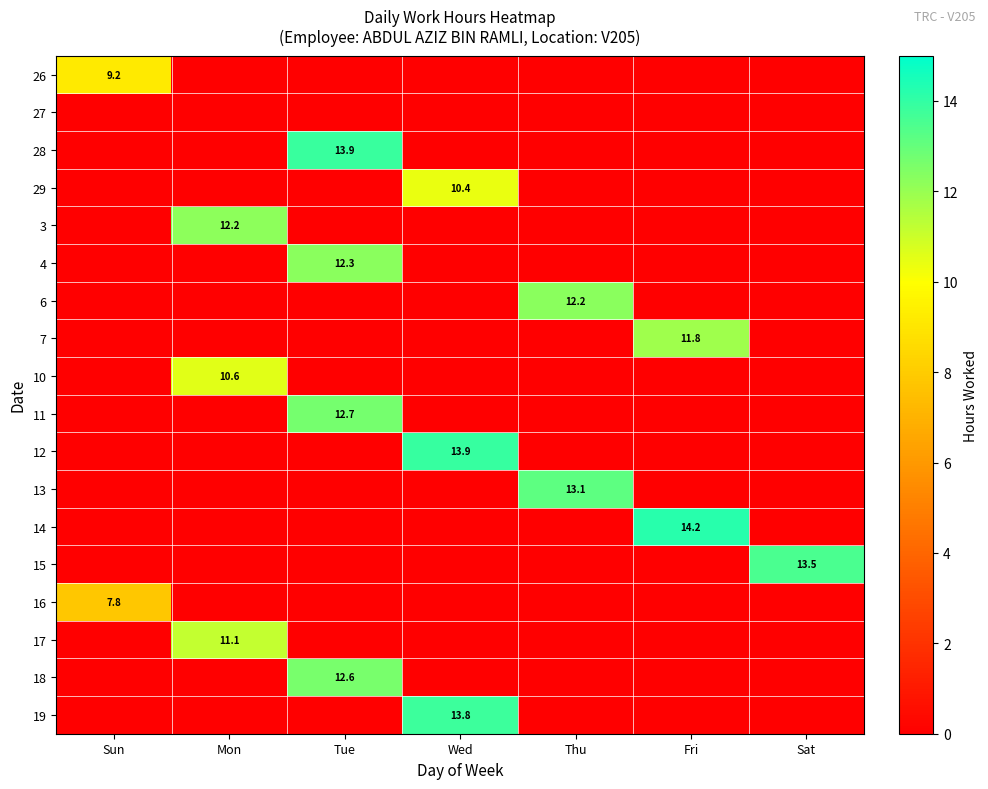

True or false: 28 has a value of 4.5 at Tue.

False